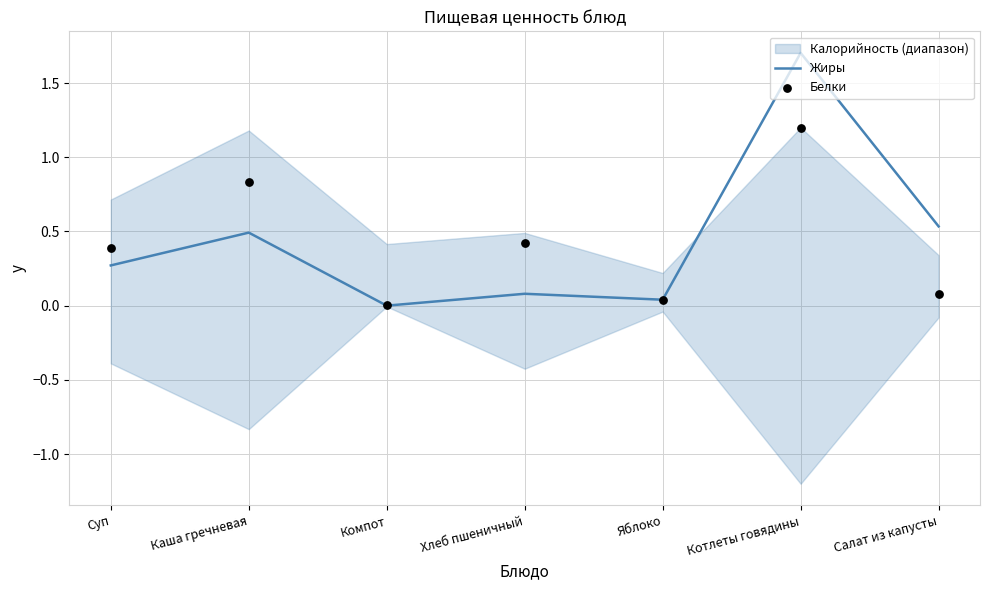

Which series has the largest total across all categories?

Жиры